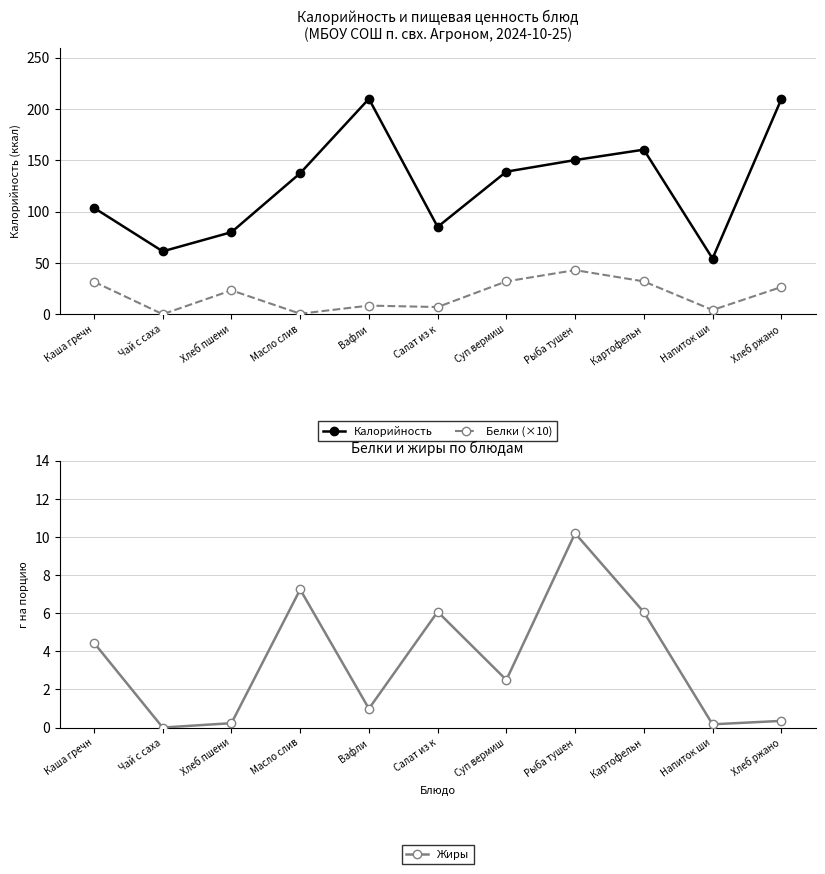

True or false: Калорийность and Белки (×10) cross at least once.

False